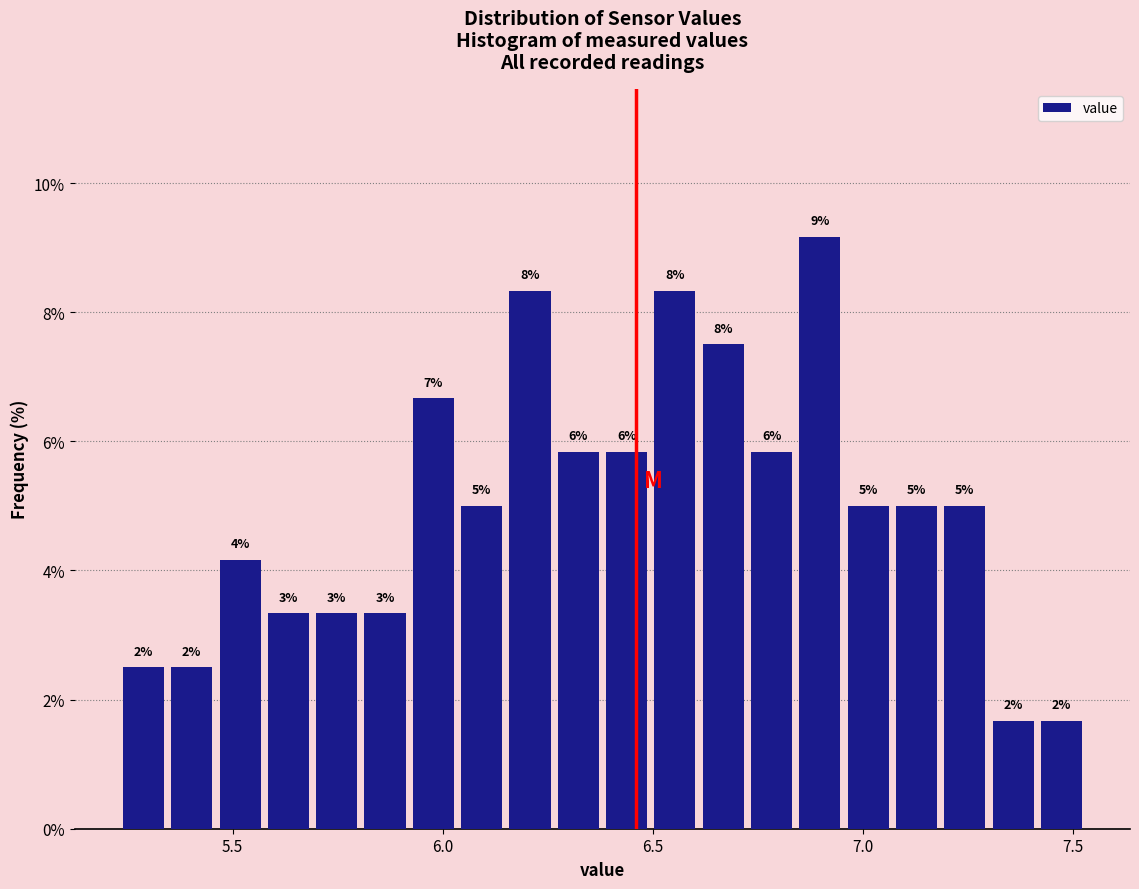

Around what value on the x-axis is the tallest bar? Give the approximate position of its centre, as read against the axis.

6.90